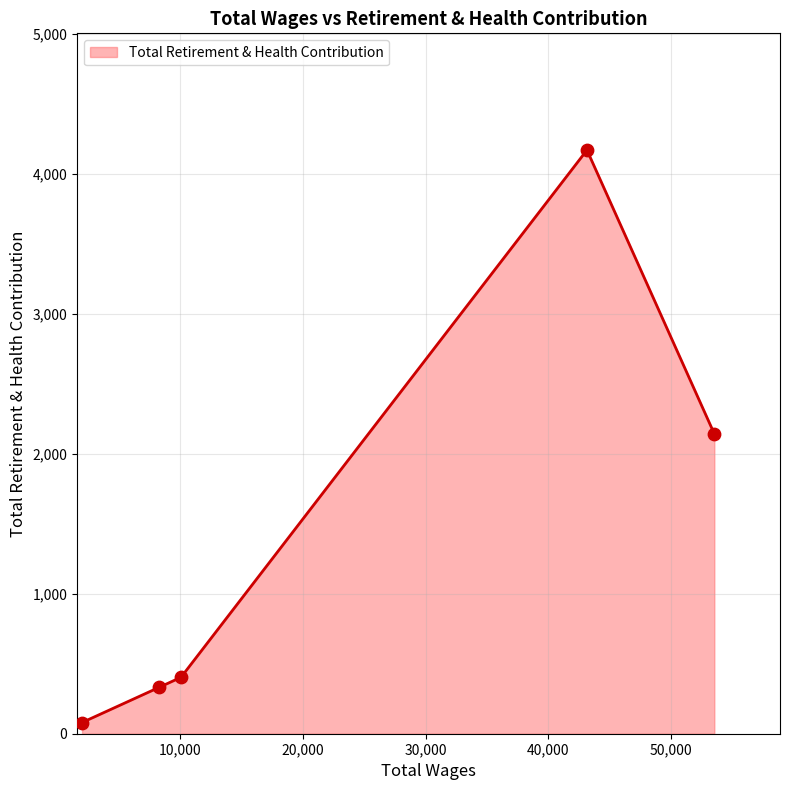

What is the average value?

1425